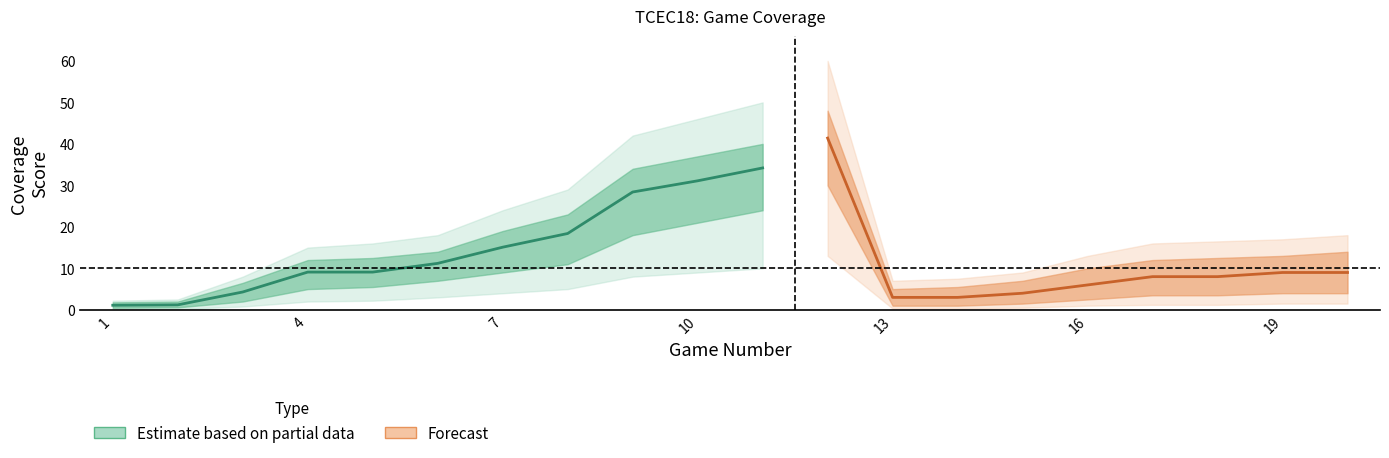

At which category does the chart reach its peak across all series?

12